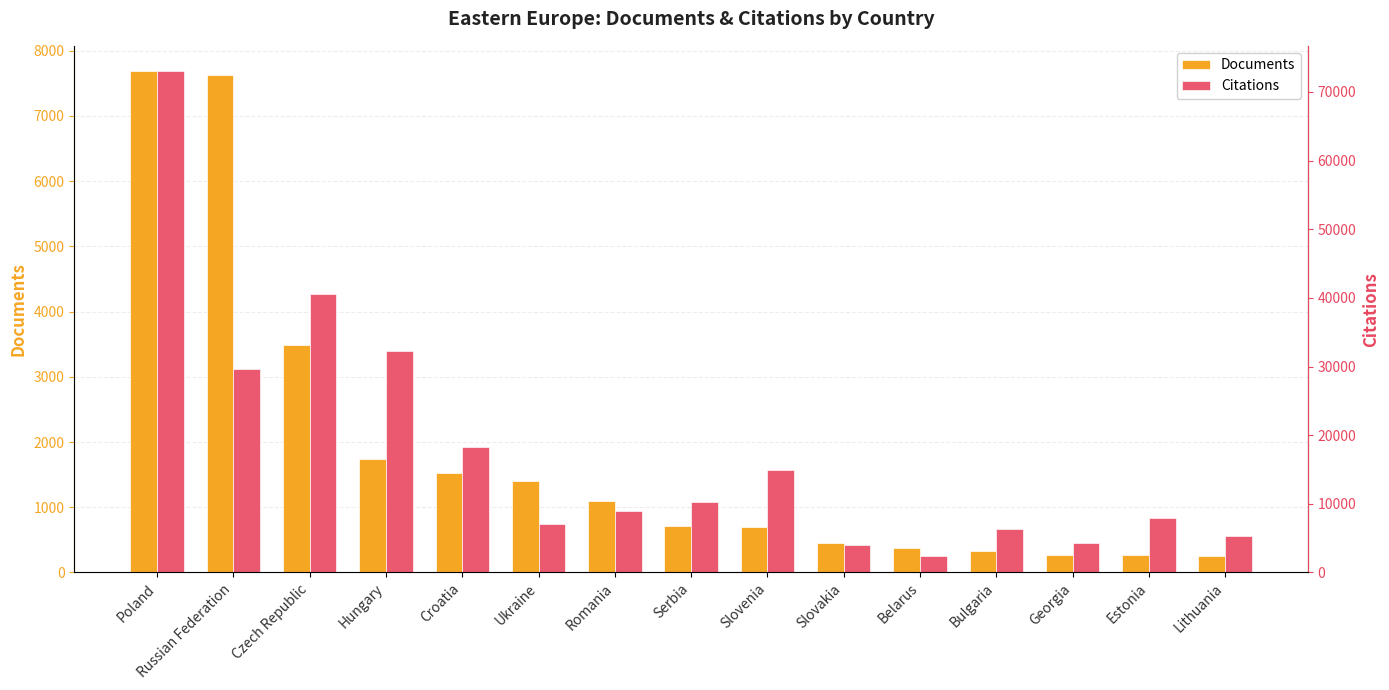

The value of Citations at Croatia is 18248. True or false?

True